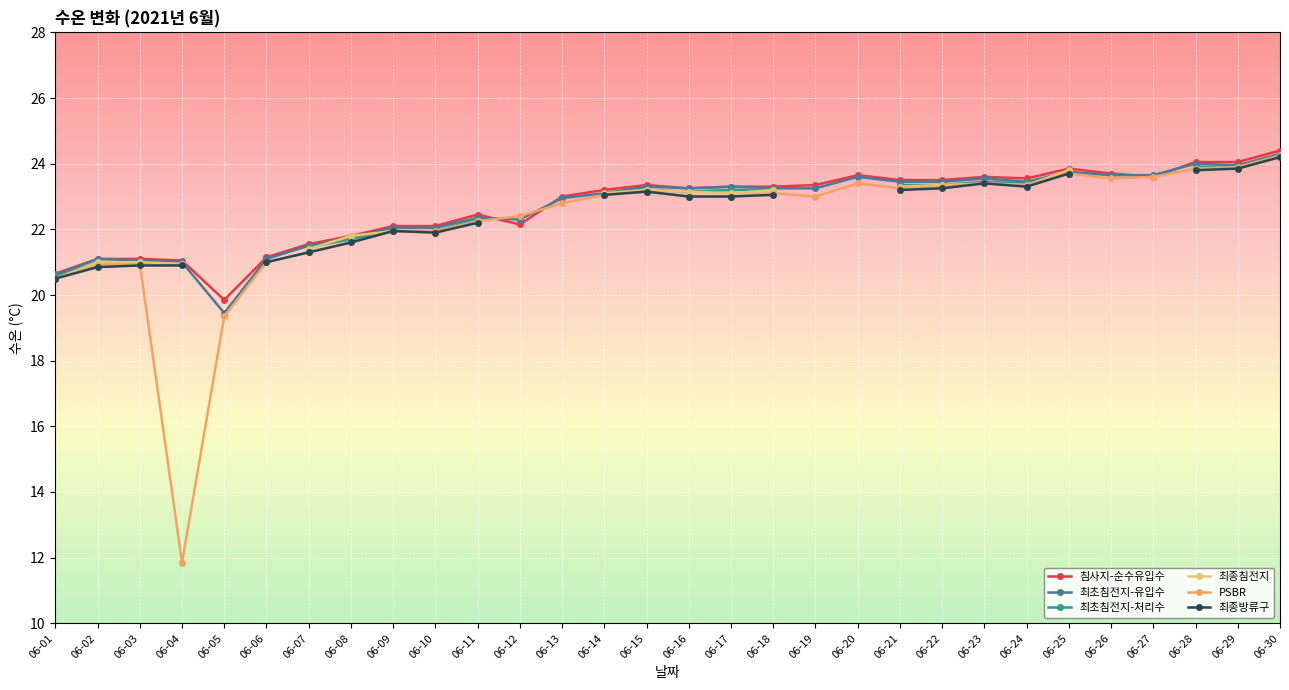

Is it true that 최초침전지-유입수 equals 22.1 at 06-09?

True